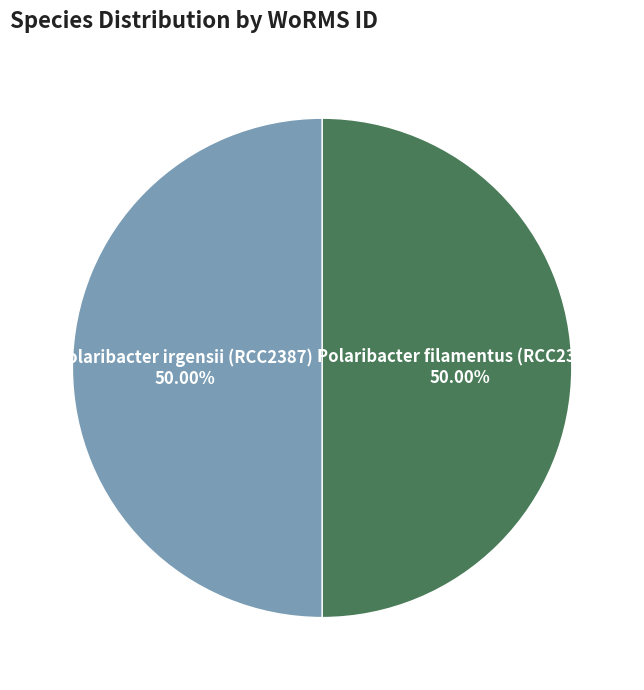

The Polaribacter irgensii (RCC2387) slice represents 50% of the pie. True or false?

True